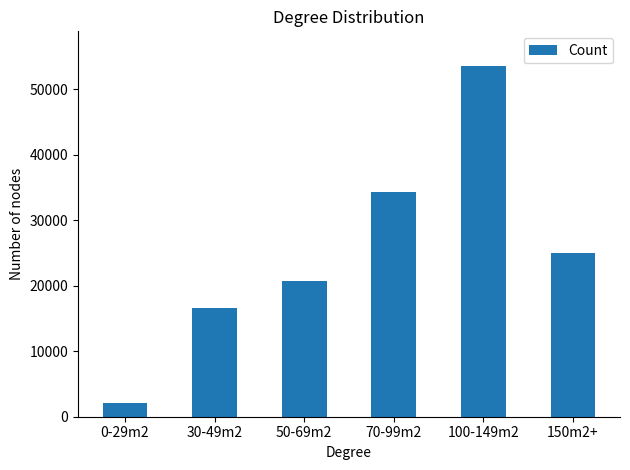

What position from the left is 30-49m2?

2